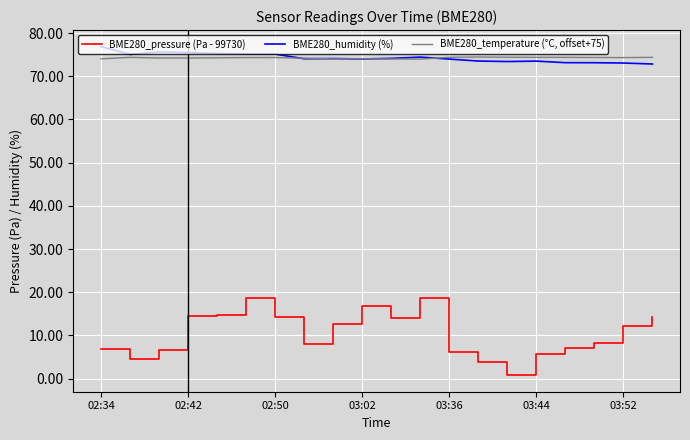

Which series has the widest spread of values?

BME280_pressure (Pa - 99730)